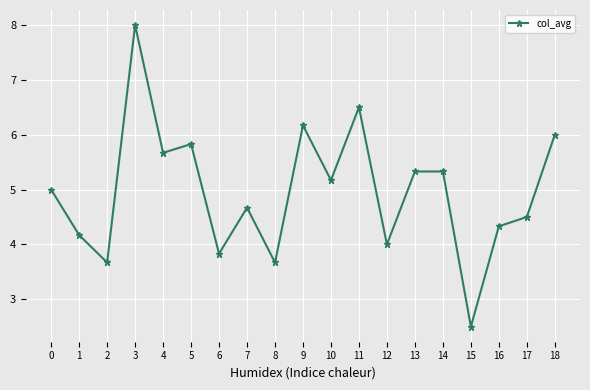

Does the chart have visible grid lines?

Yes